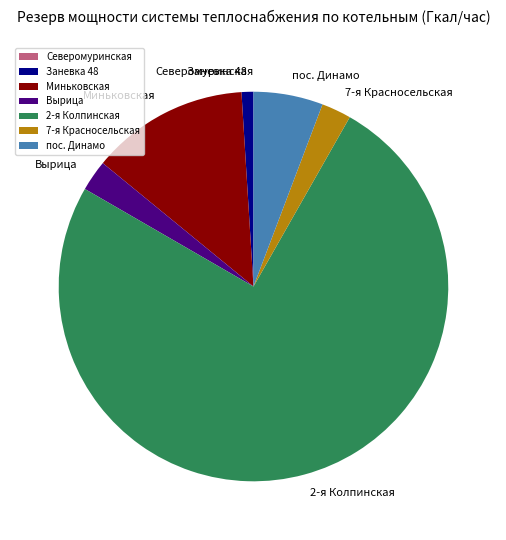

Is the sum of пос. Динамо and Вырица greater than half?

No